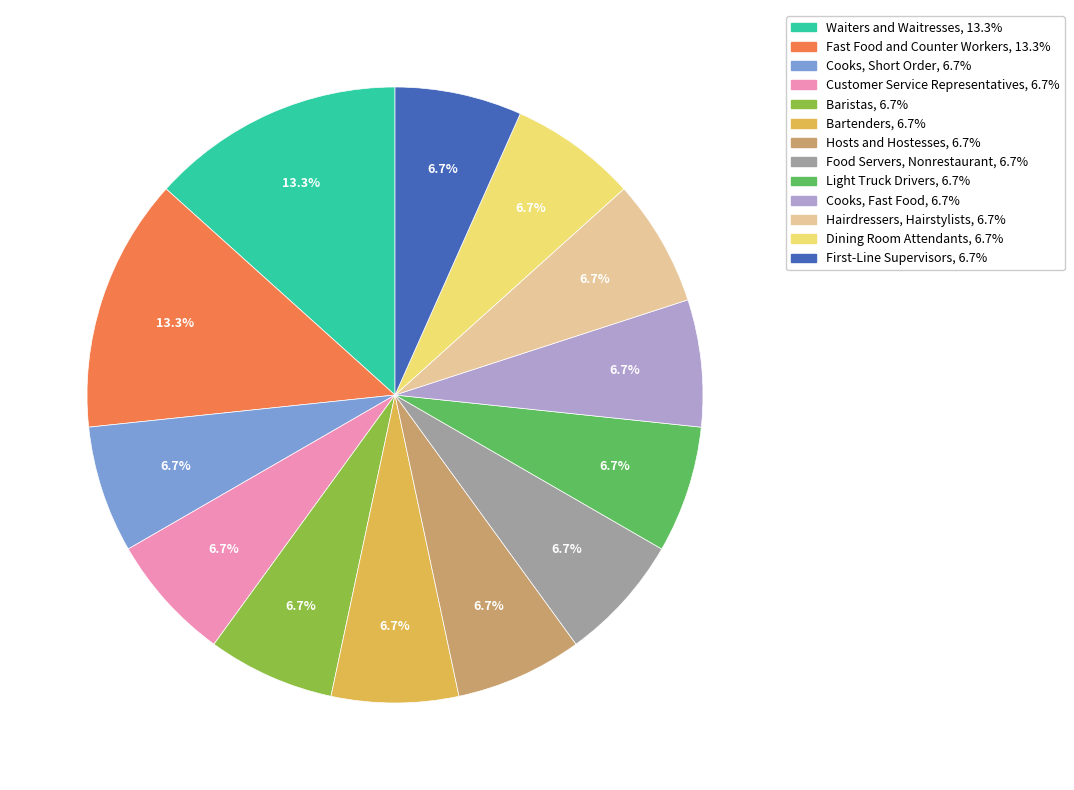

How many segments does this pie chart have?

13